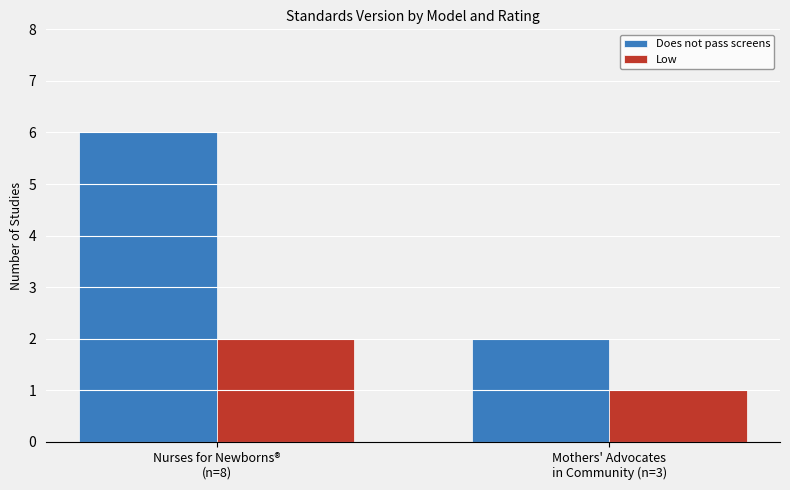

What is the maximum value for Does not pass screens?

6